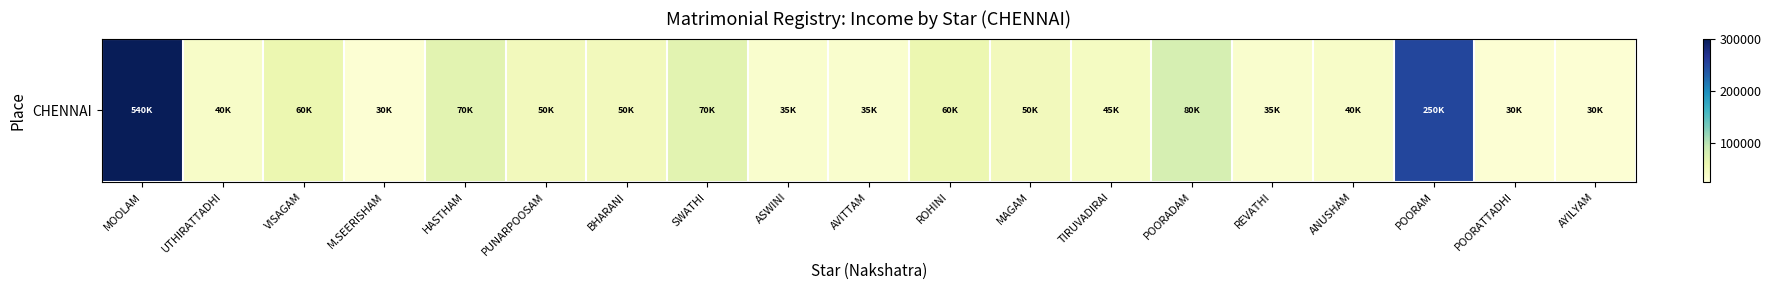

Read the value at UTHIRATTADHI.

40000